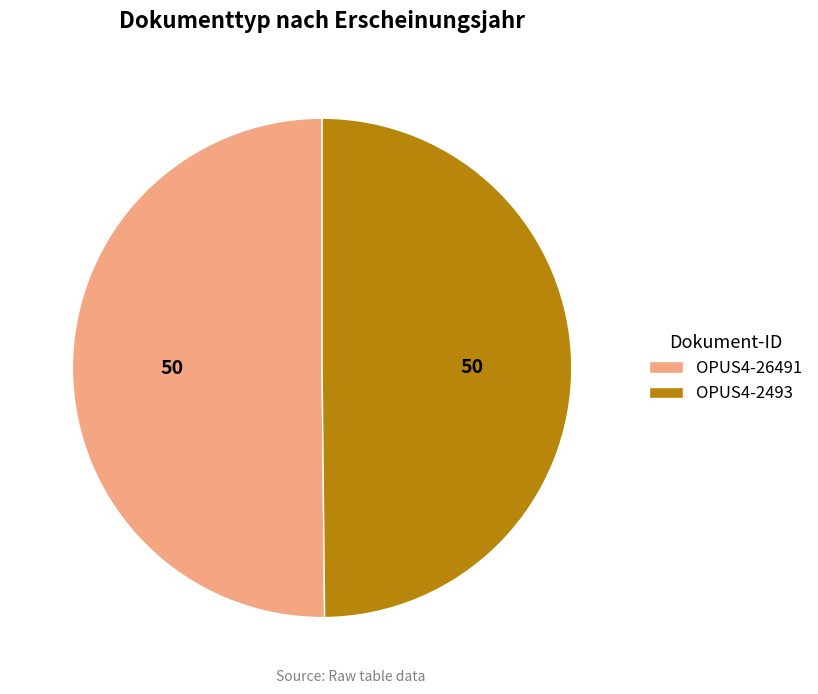

What is the ratio of the value at OPUS4-26491 to the value at OPUS4-2493?

1.0